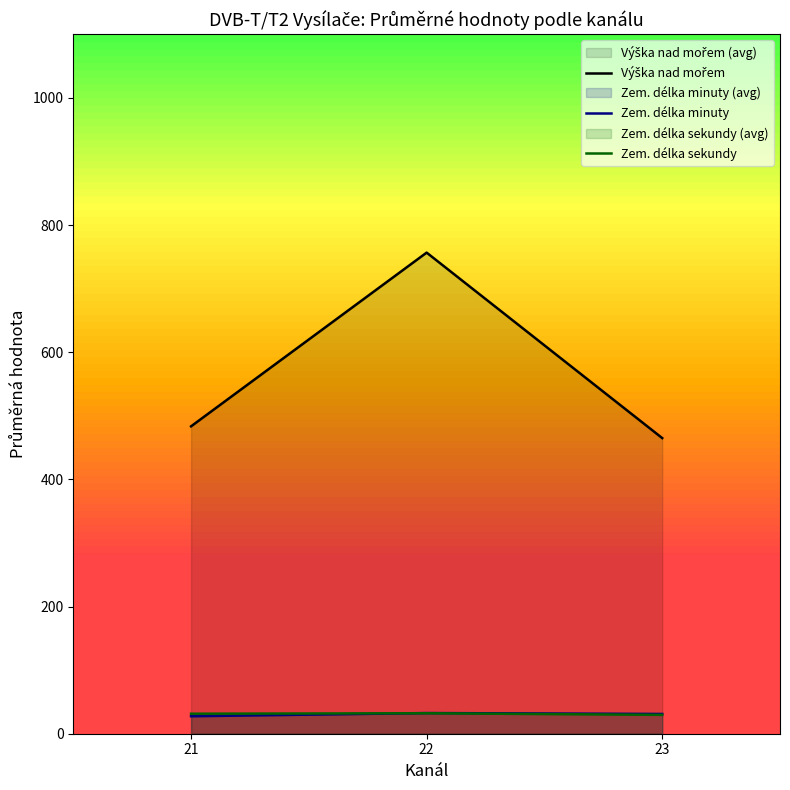

Reading right to left, extract all data points from this chart.

Výška nad mořem: 464.9	756.6	483.4
Zem. délka minuty: 31.1	32.5	27.5
Zem. délka sekundy: 29.7	32.2	31.5